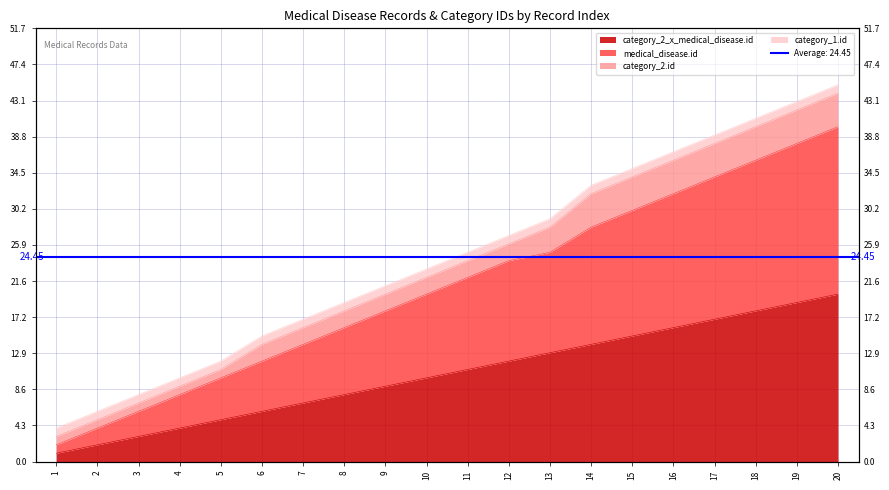

Does the chart display data point markers on the line(s)?

No